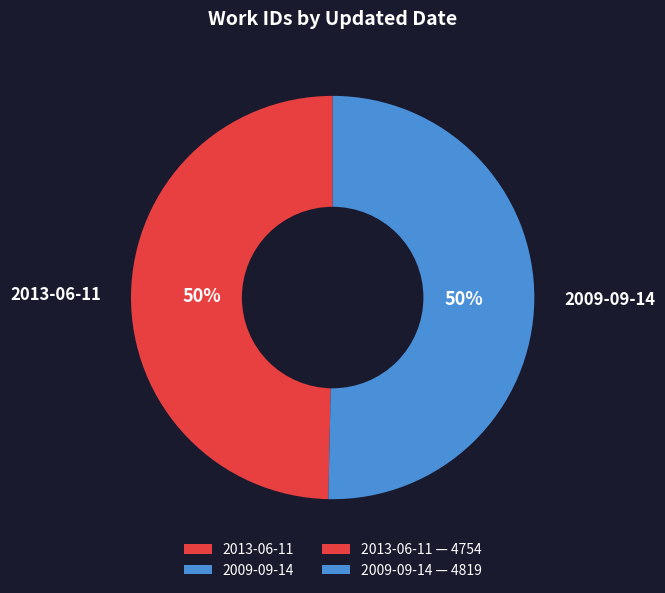

To the nearest percent, what is the average slice percentage?

50%